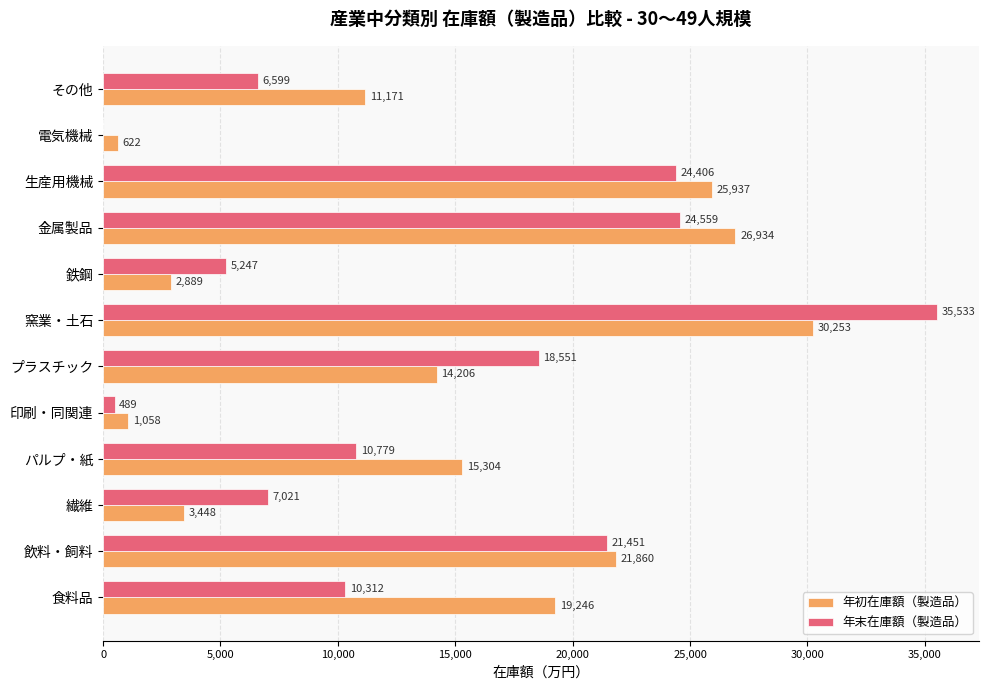

Which category has the highest value in the 年初在庫額（製造品） series?

窯業・土石